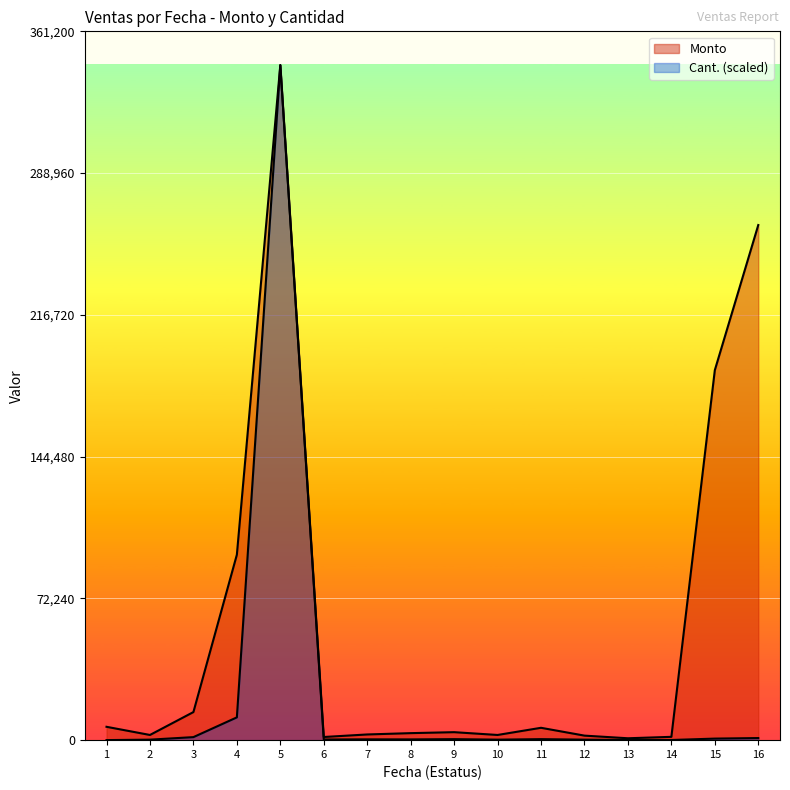

How many lines are shown in the chart?

2